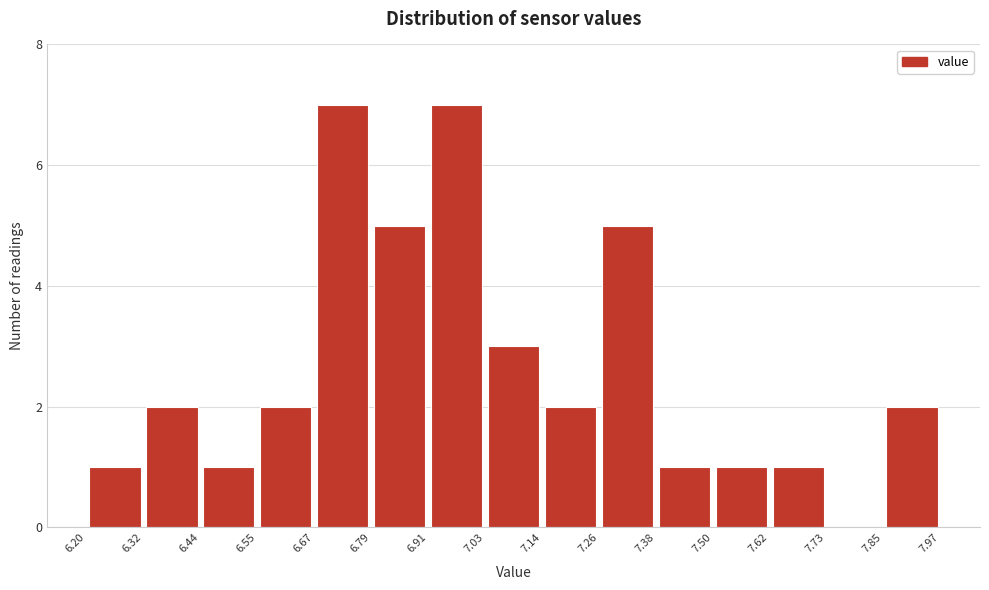

How tall is the bar that spans 6.32 to 6.44 on the x-axis? The values are not printed on the chart, so give them approximately, as read against the axis.

2